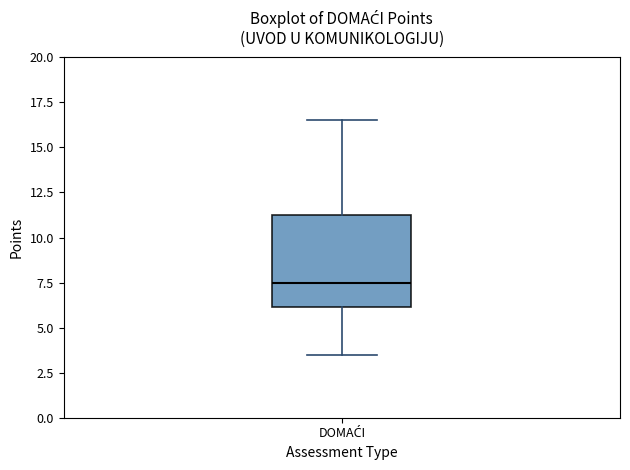

Read this box plot against the y-axis: the position of the median line, the range covered by the box, and the ends of both whiskers. The values are not printed on the chart, so give them approximately, as read against the axis.

median 7.5, box 6.0 to 11.5, whiskers 3.5 to 16.5